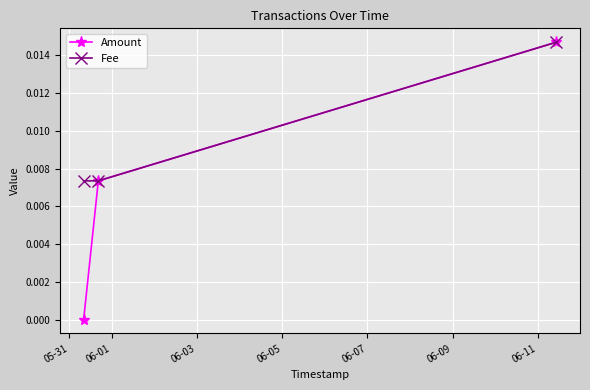

Which series has the largest total across all categories?

Fee